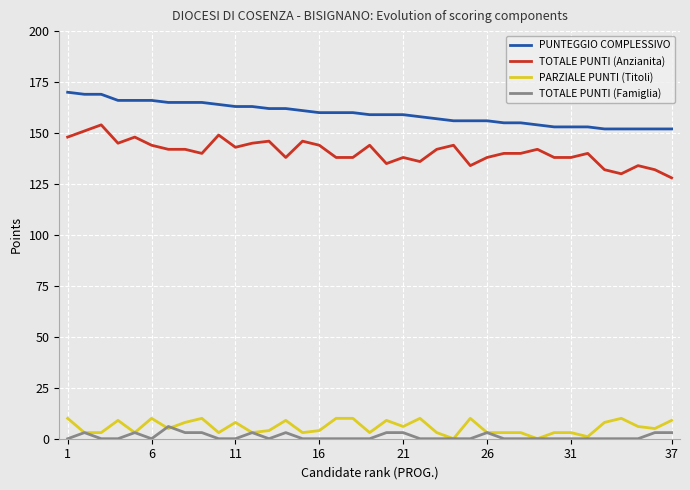

What are all the series names shown in the legend?

PUNTEGGIO COMPLESSIVO, TOTALE PUNTI (Anzianita), PARZIALE PUNTI (Titoli), TOTALE PUNTI (Famiglia)